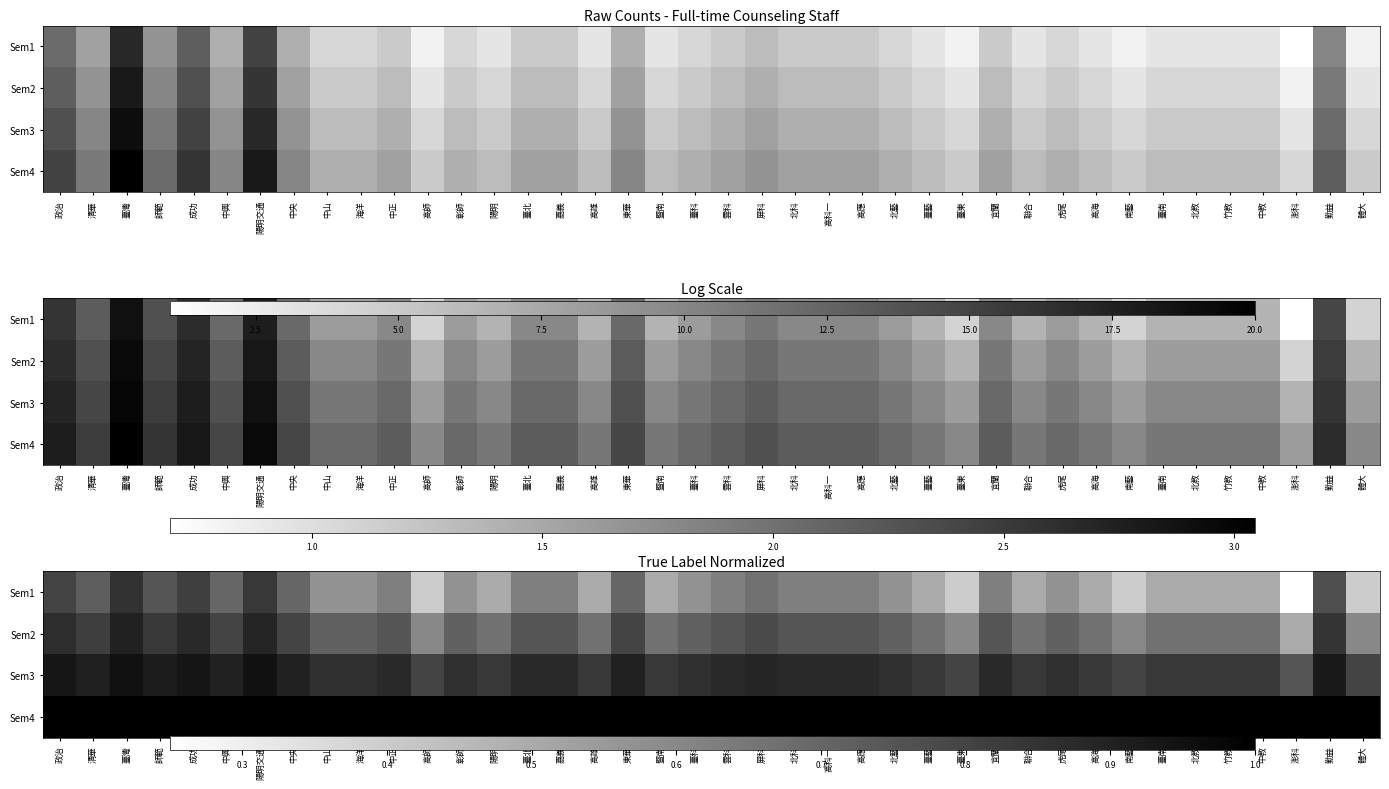

What is the minimum value shown in the chart?

0.2